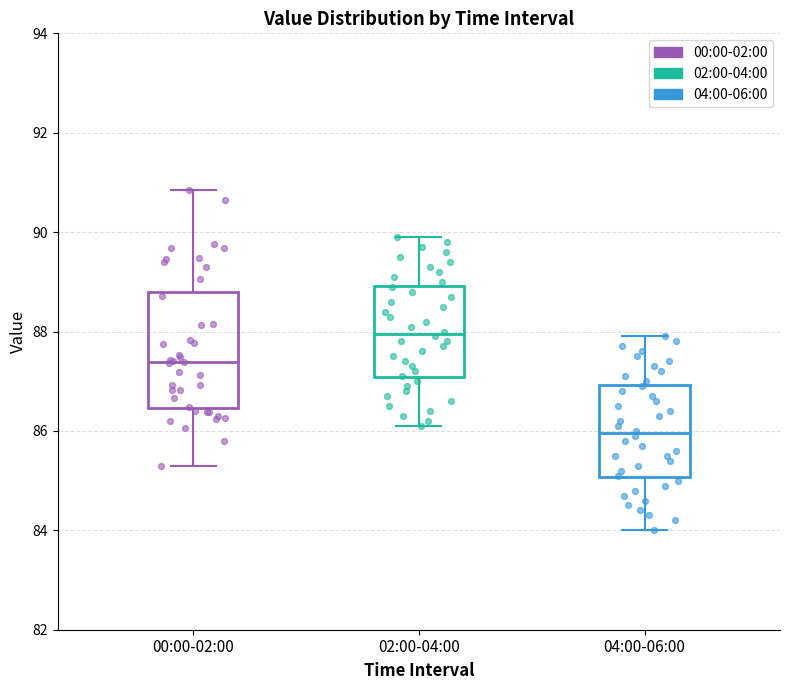

Reading left to right, read every box against the y-axis: the position of its median line, the range the box covers, and the ends of its whiskers. The values are not printed on the chart, so give them approximately, as read against the axis.

00:00-02:00: median 87.4, box 86.4 to 88.8, whiskers 85.2 to 90.8
02:00-04:00: median 88.0, box 87.0 to 89.0, whiskers 86.2 to 90.0
04:00-06:00: median 86.0, box 85.0 to 87.0, whiskers 84.0 to 88.0